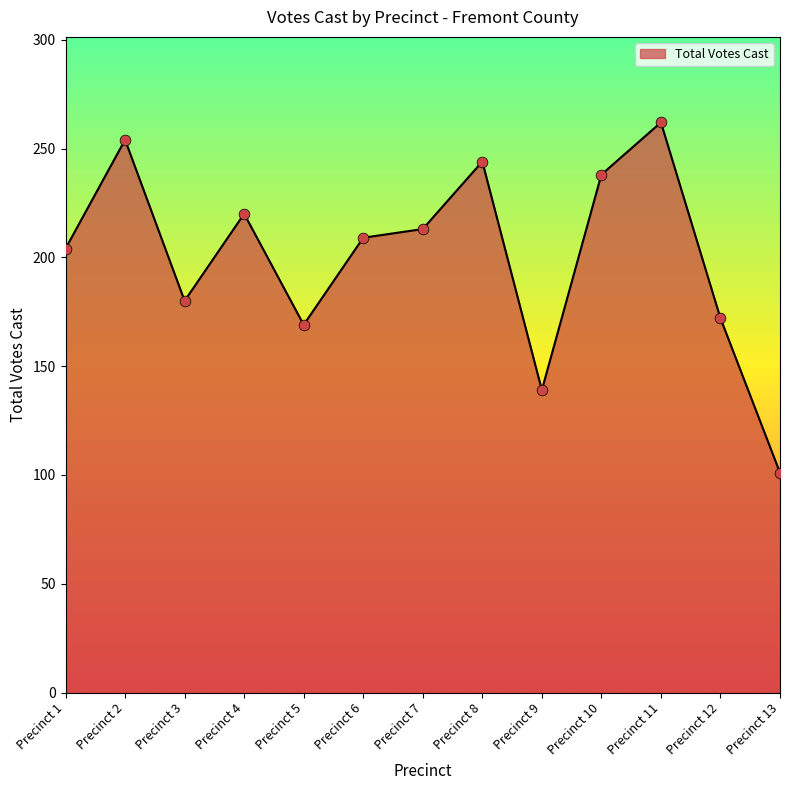

What is the change in value from Precinct 2 to Precinct 7?

-41